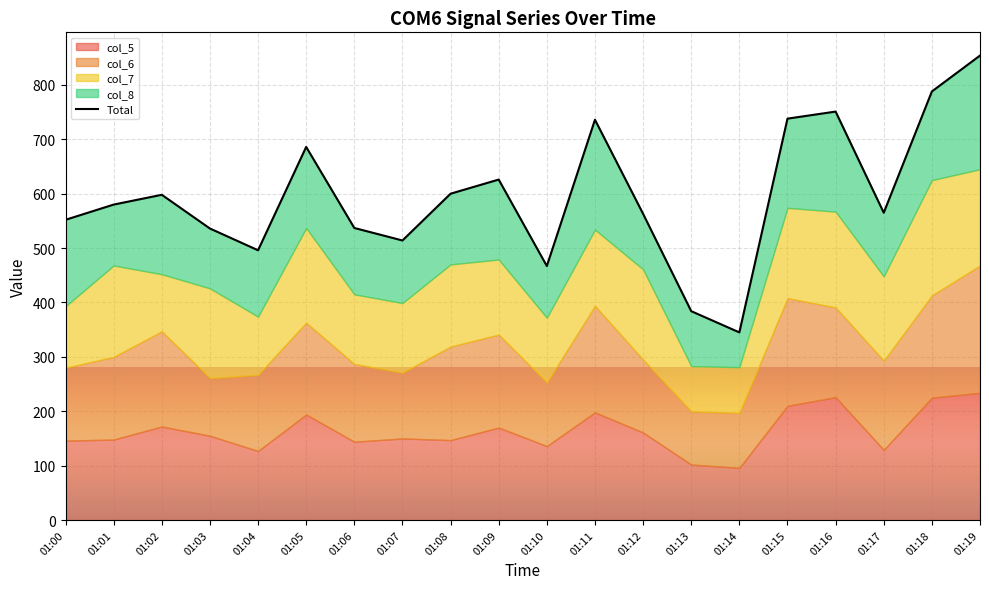

Where is the first local maximum?

01:02